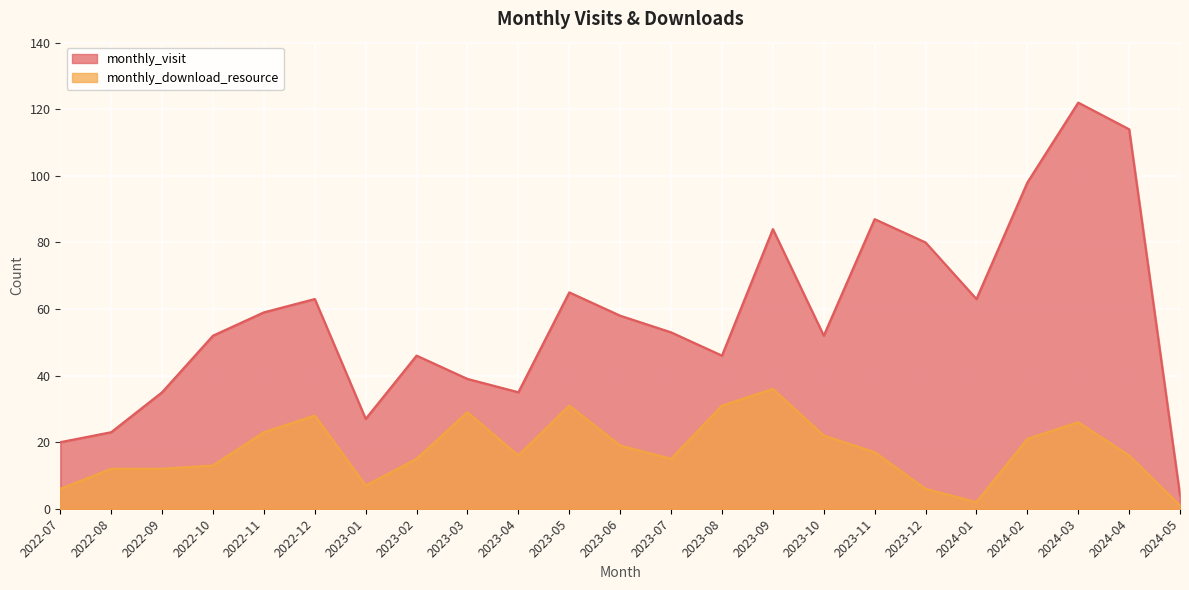

Reading right to left, transcribe all the data shown in this chart.

monthly_visit: 4	114	122	98	63	80	87	52	84	46	53	58	65	35	39	46	27	63	59	52	35	23	20
monthly_download_resource: 1	16	26	21	2	6	17	22	36	31	15	19	31	16	29	15	7	28	23	13	12	12	6